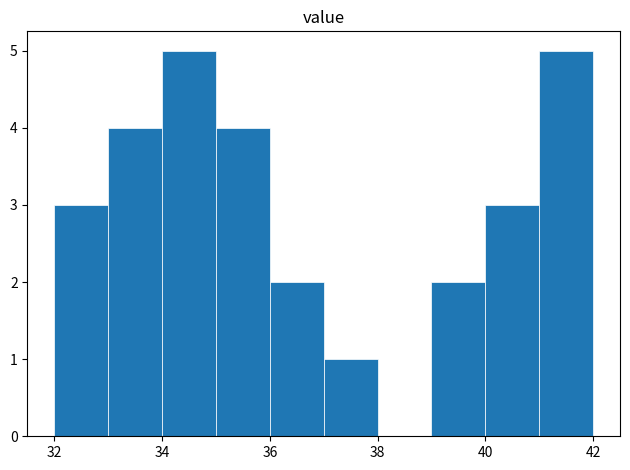

How tall is the bar that spans 41 to 42 on the x-axis? The values are not printed on the chart, so give them approximately, as read against the axis.

5